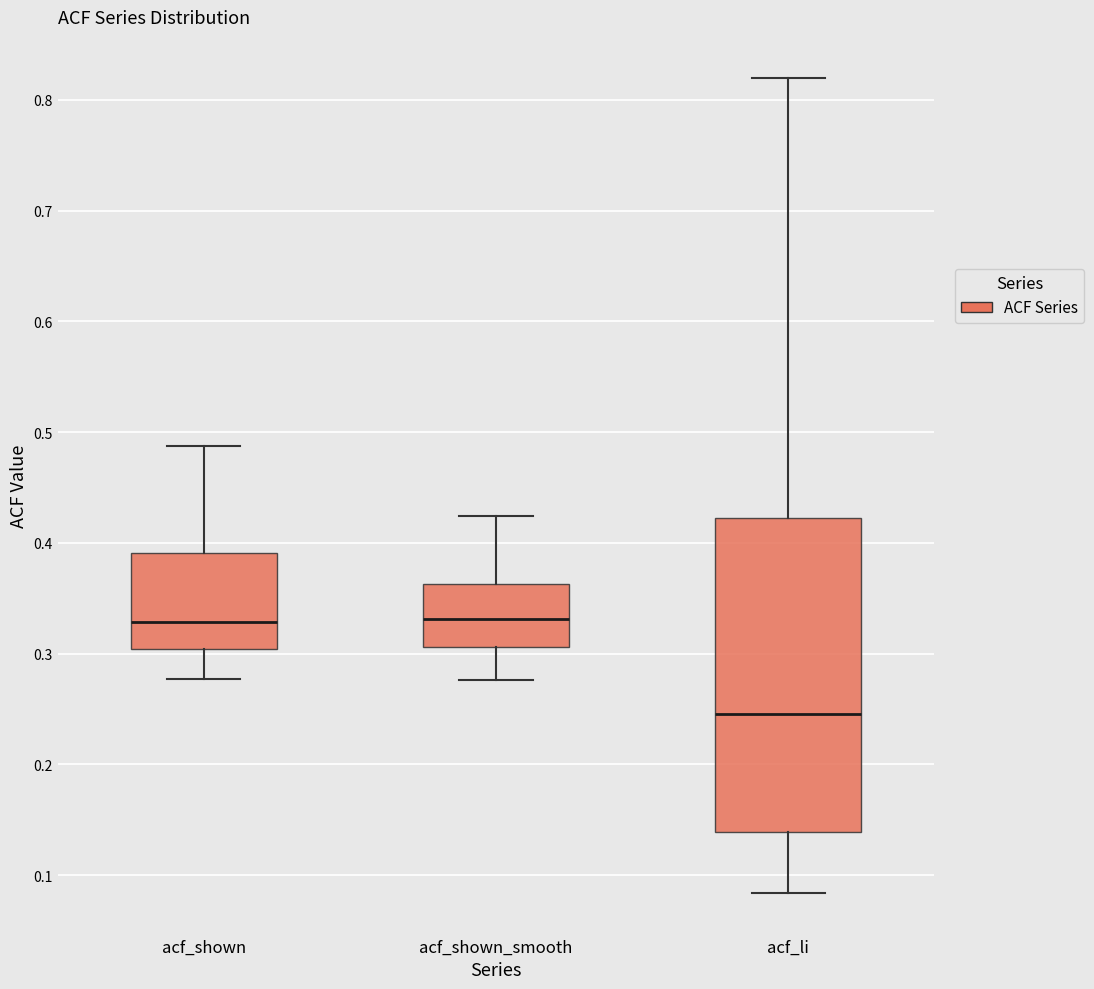

Reading left to right, read every box against the y-axis: the position of its median line, the range the box covers, and the ends of its whiskers. The values are not printed on the chart, so give them approximately, as read against the axis.

acf_shown: median 0.33, box 0.30 to 0.39, whiskers 0.28 to 0.49
acf_shown_smooth: median 0.33, box 0.31 to 0.36, whiskers 0.28 to 0.42
acf_li: median 0.25, box 0.14 to 0.42, whiskers 0.08 to 0.82